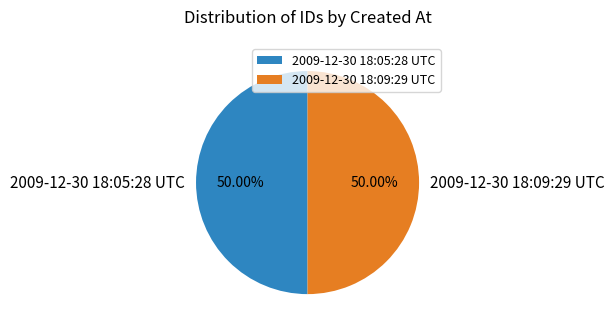

True or false: 2009-12-30 18:09:29 UTC accounts for 64% of the total.

False